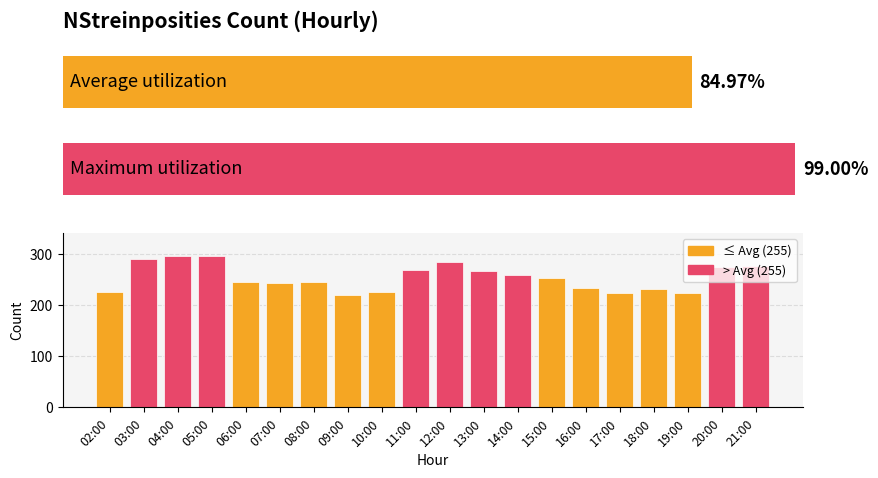

Reading left to right, list all the values displayed in this chart.

226	291	297	296	245	244	245	221	227	270	286	267	260	253	234	225	233	225	275	278